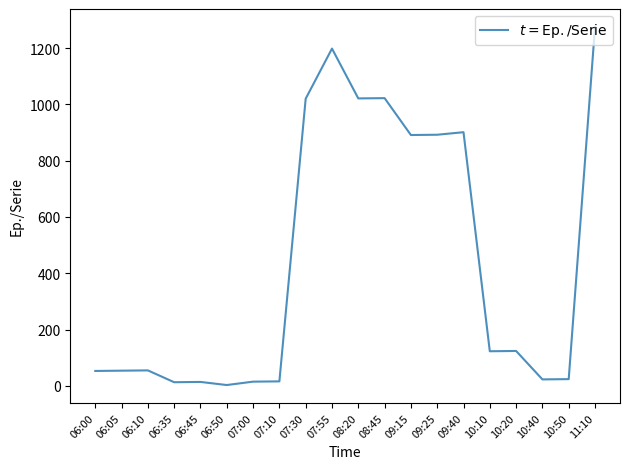

What is the difference between the maximum and minimum values?

1272